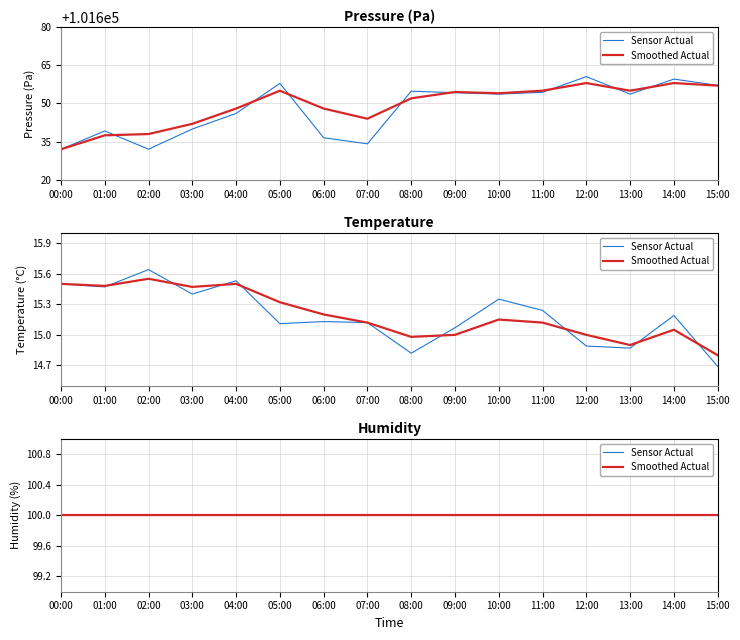

True or false: pressure and temperature intersect in this chart.

False